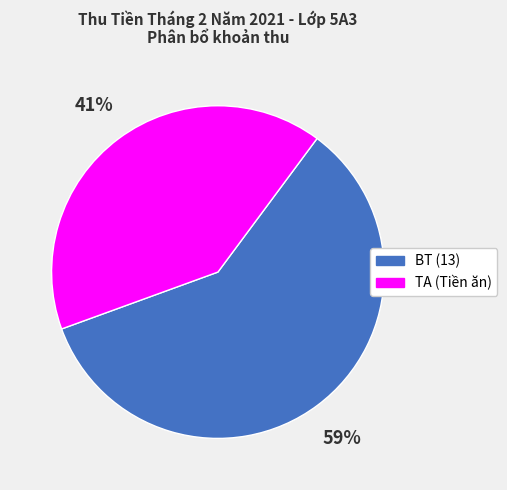

Is it true that TA is 47% of the pie?

False